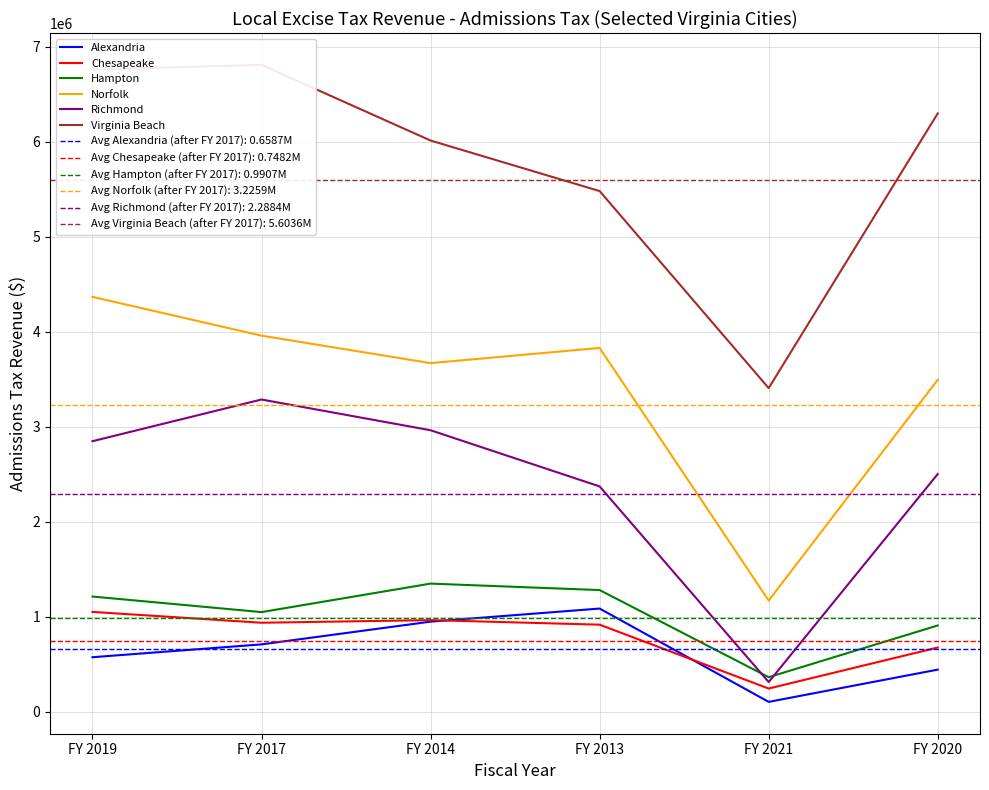

Reading left to right, extract all data points from this chart.

Alexandria: FY 2019=574440	FY 2017=709640	FY 2014=948968	FY 2013=1086841	FY 2021=104221	FY 2020=443640
Chesapeake: FY 2019=1051583	FY 2017=937434	FY 2014=965078	FY 2013=917132	FY 2021=244532	FY 2020=676674
Hampton: FY 2019=1213377	FY 2017=1049502	FY 2014=1349521	FY 2013=1281459	FY 2021=364206	FY 2020=908824
Norfolk: FY 2019=4368982	FY 2017=3960369	FY 2014=3671076	FY 2013=3831000	FY 2021=1171064	FY 2020=3495814
Richmond: FY 2019=2848979	FY 2017=3287979	FY 2014=2964390	FY 2013=2372848	FY 2021=313005	FY 2020=2503594
Virginia Beach: FY 2019=6762346	FY 2017=6811740	FY 2014=6015026	FY 2013=5482948	FY 2021=3407997	FY 2020=6300510